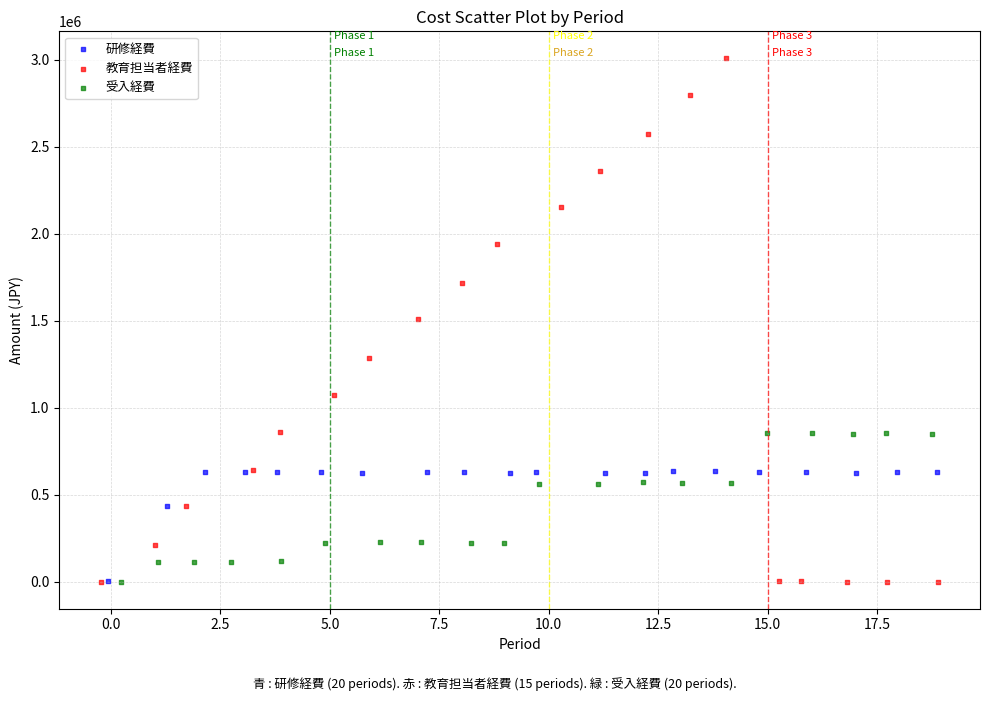

Which series has the widest spread of Y values?

教育担当者経費